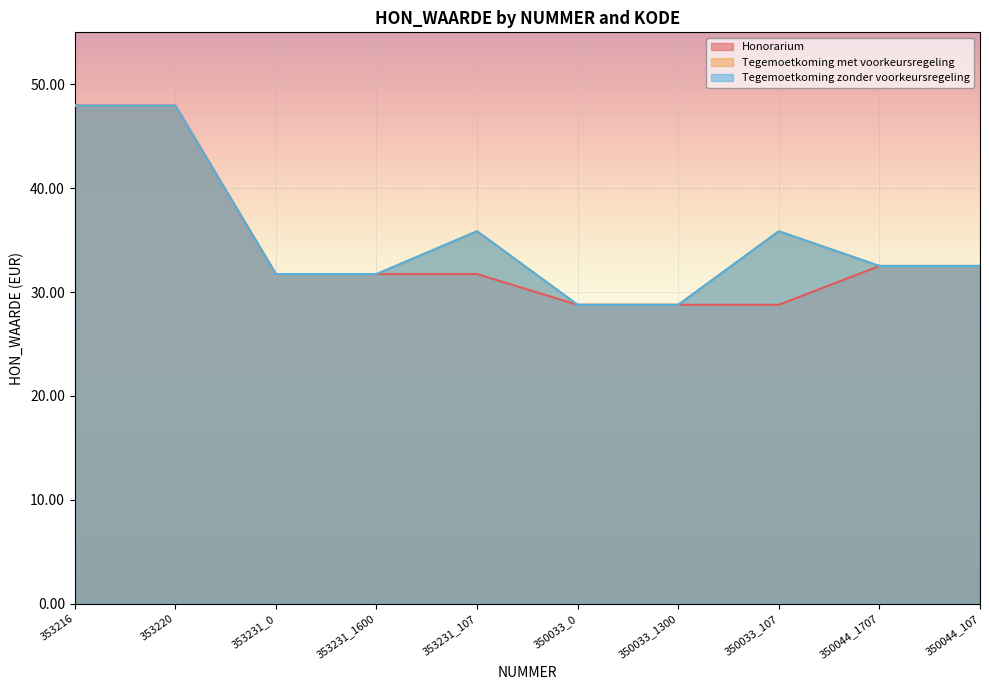

Is the value of Honorarium at 353216 greater than the value of Tegemoetkoming zonder voorkeursregeling at 353231_0?

Yes